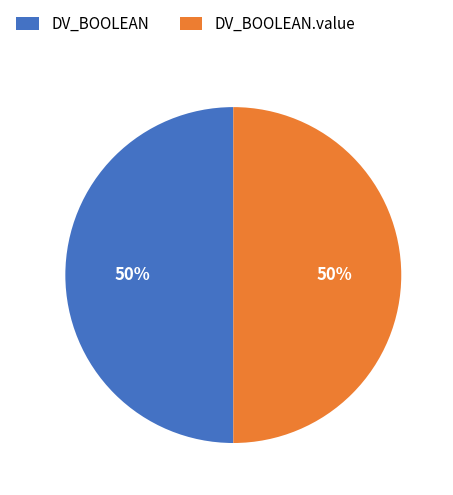

How many segments does this pie chart have?

2